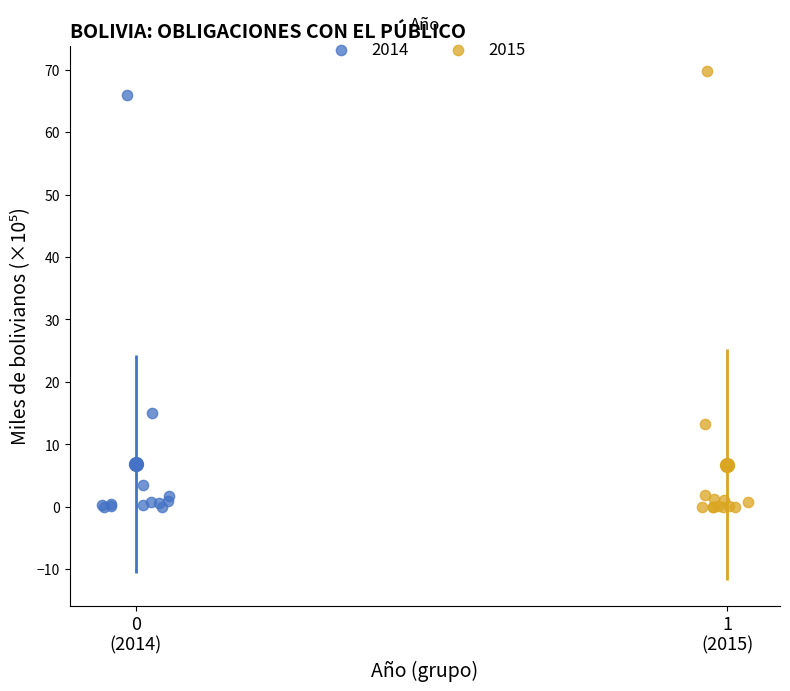

Which series has the widest spread of Y values?

2015